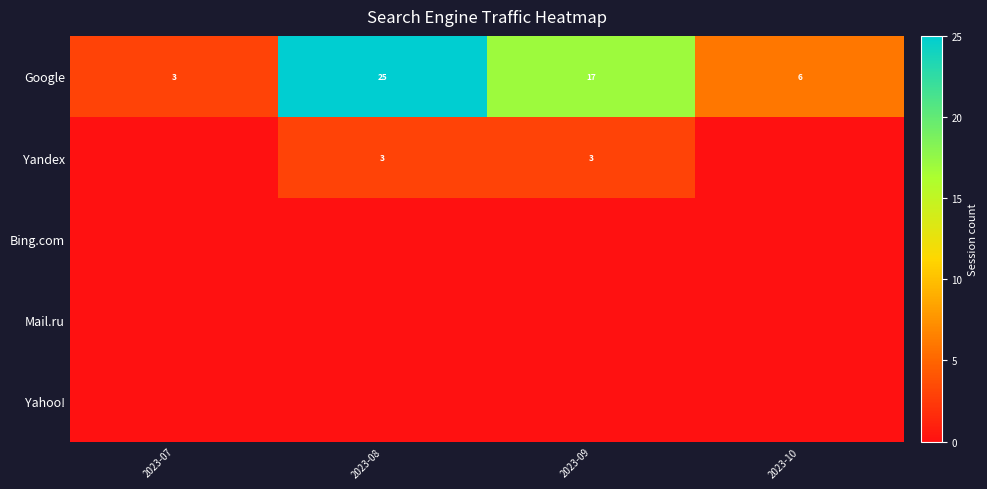

How many categories are shown in the chart?

4